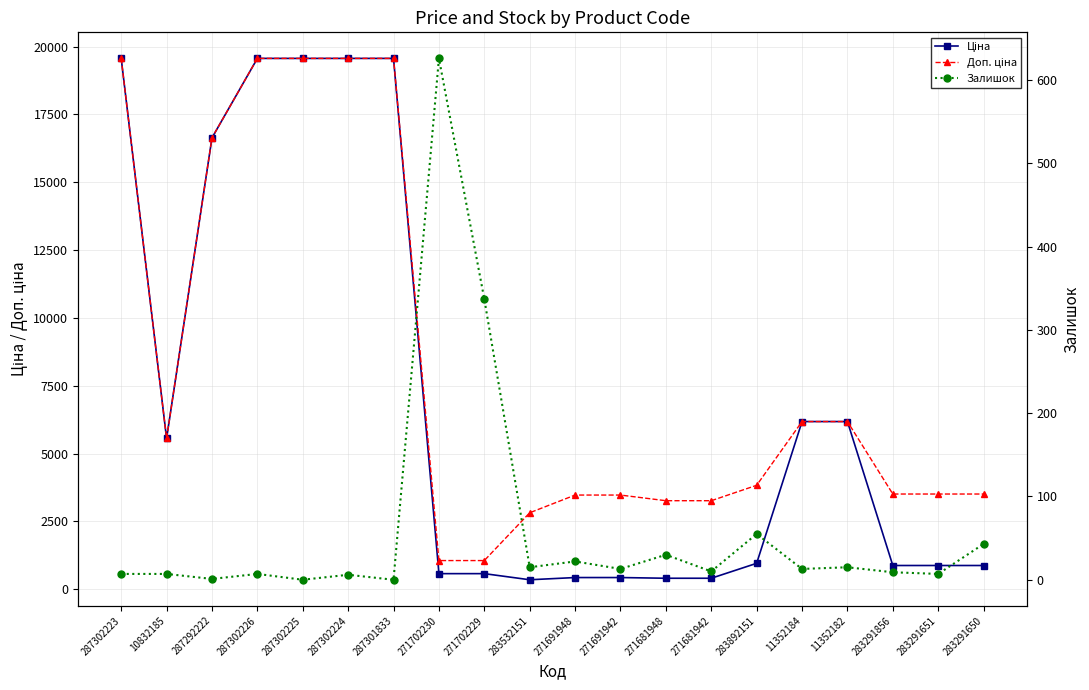

At which category is the sum across all series the highest?

287302223